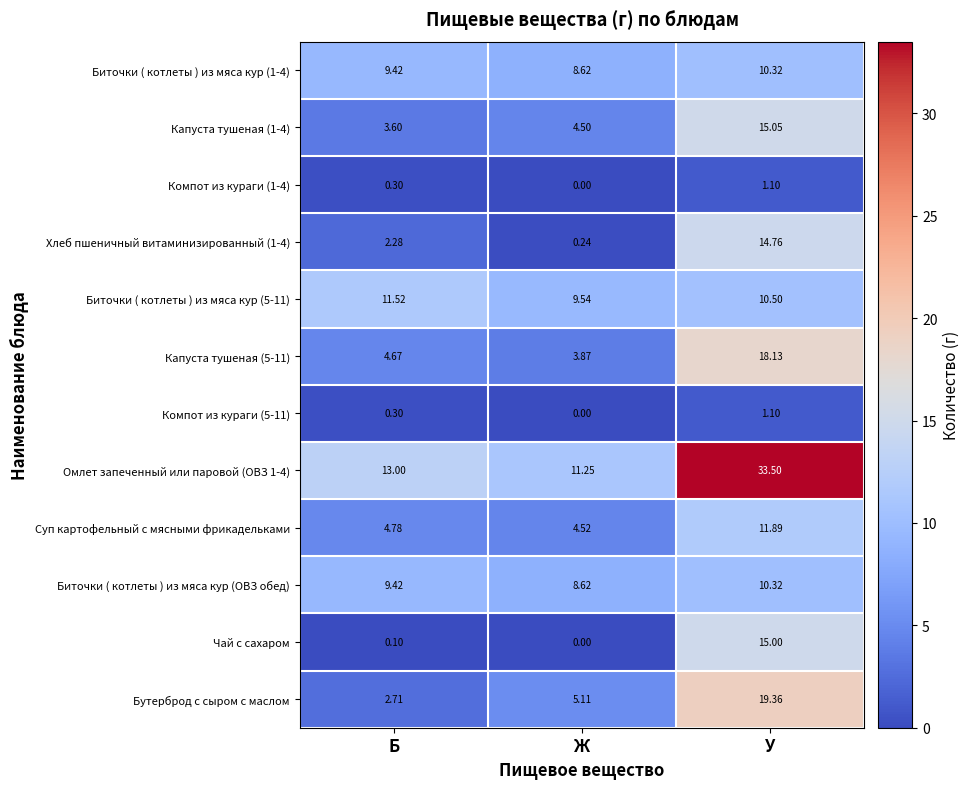

Which series has the largest total across all categories?

Омлет запеченный или паровой (ОВЗ 1-4)